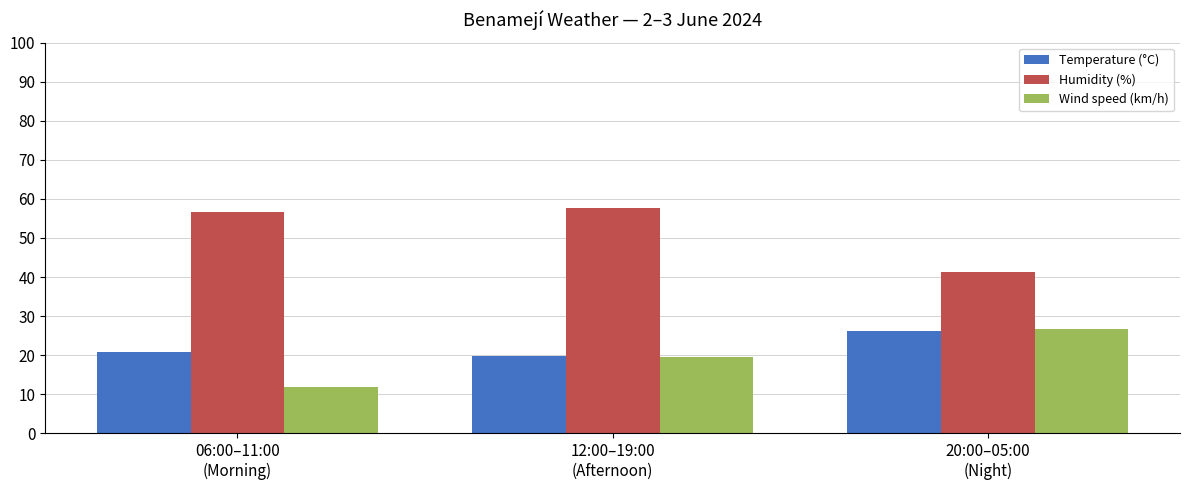

True or false: Temperature (°C) has a value of 20.8 at 06:00–11:00
(Morning).

True